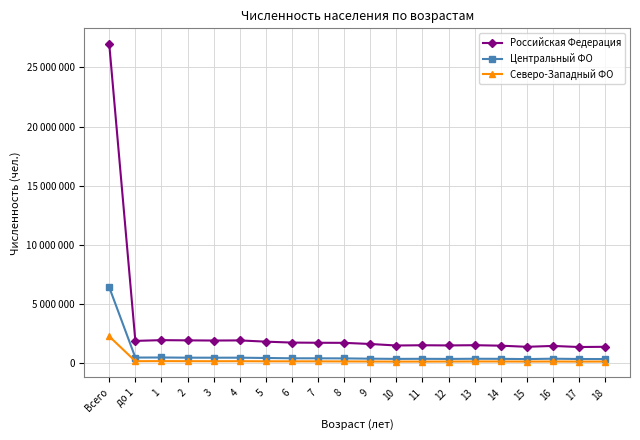

True or false: Северо-Западный ФО and Российская Федерация intersect in this chart.

False